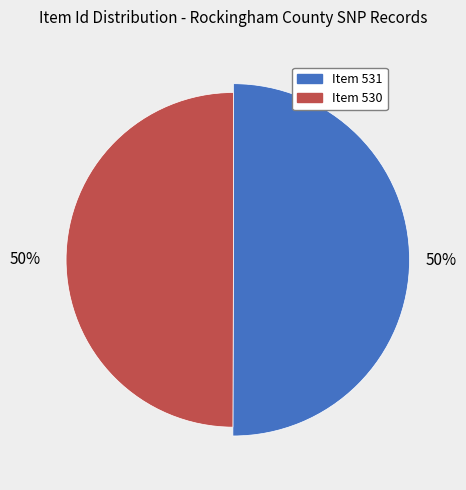

To the nearest percent, what is the combined percentage of Item 530 and Item 531?

100%